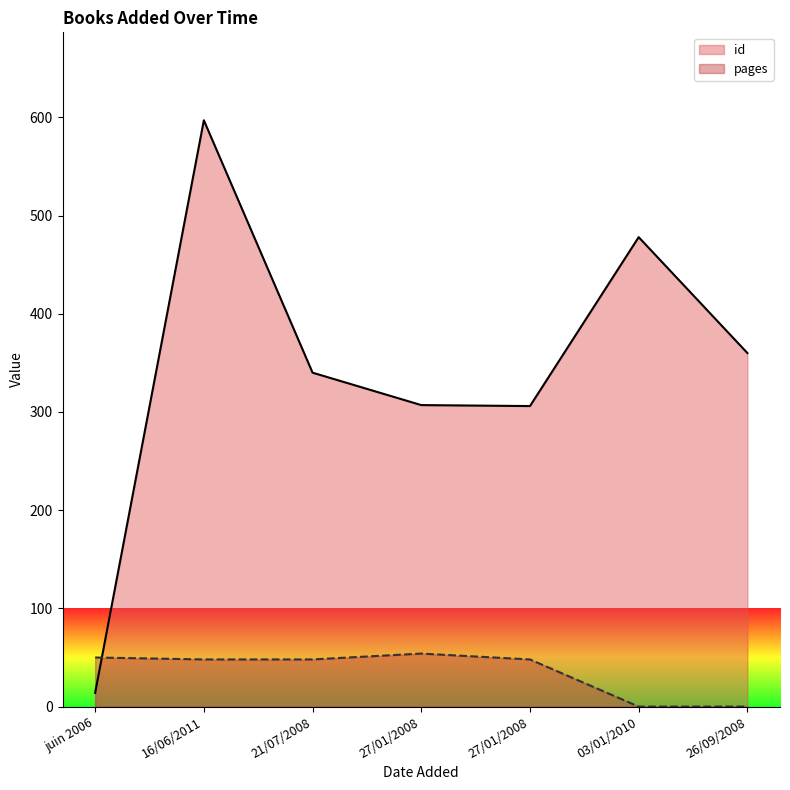

Does the chart display data point markers on the line(s)?

No